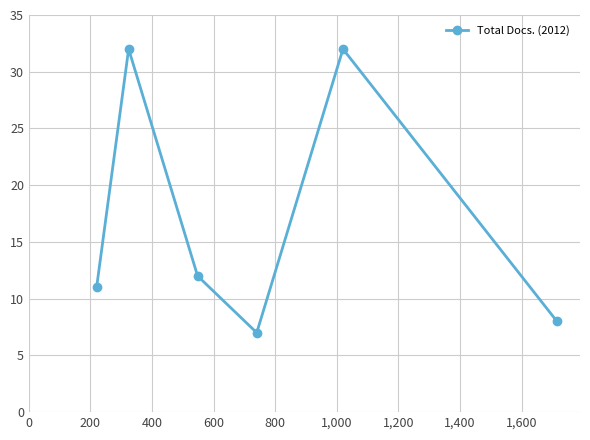

Reading left to right, what are all the values shown in this chart?

11	32	12	7	32	8